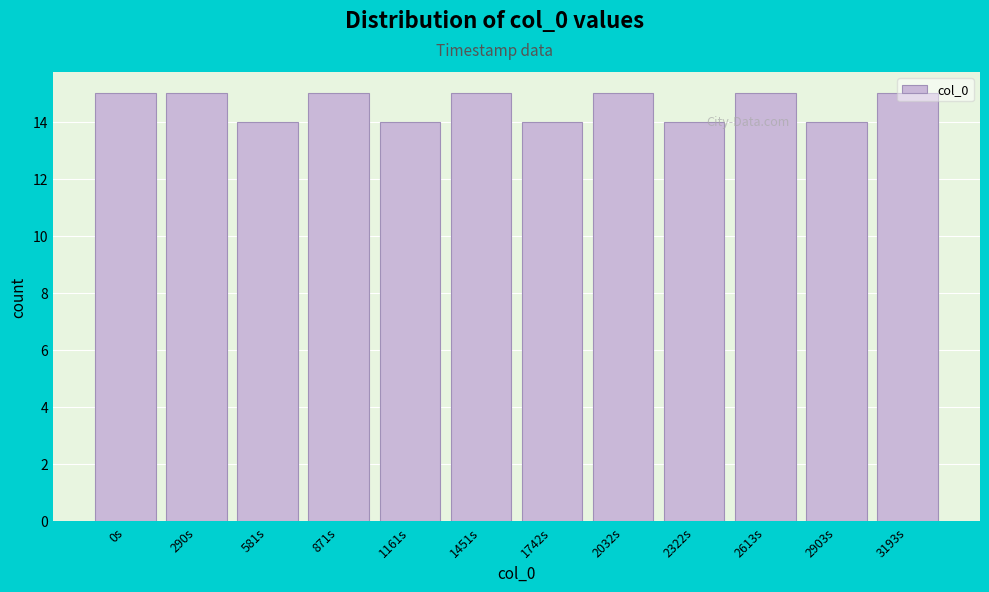

What is the label of the 2nd bar from the right?

2903s